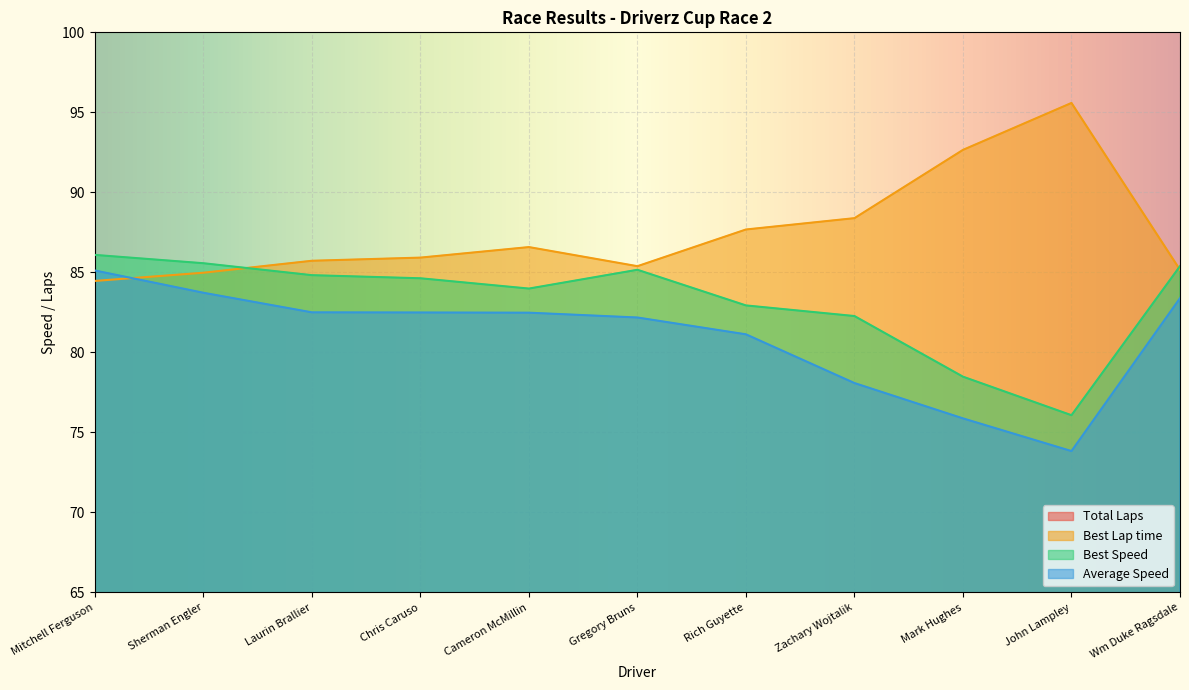

What is the label of the 6th point from the right?

Gregory Bruns